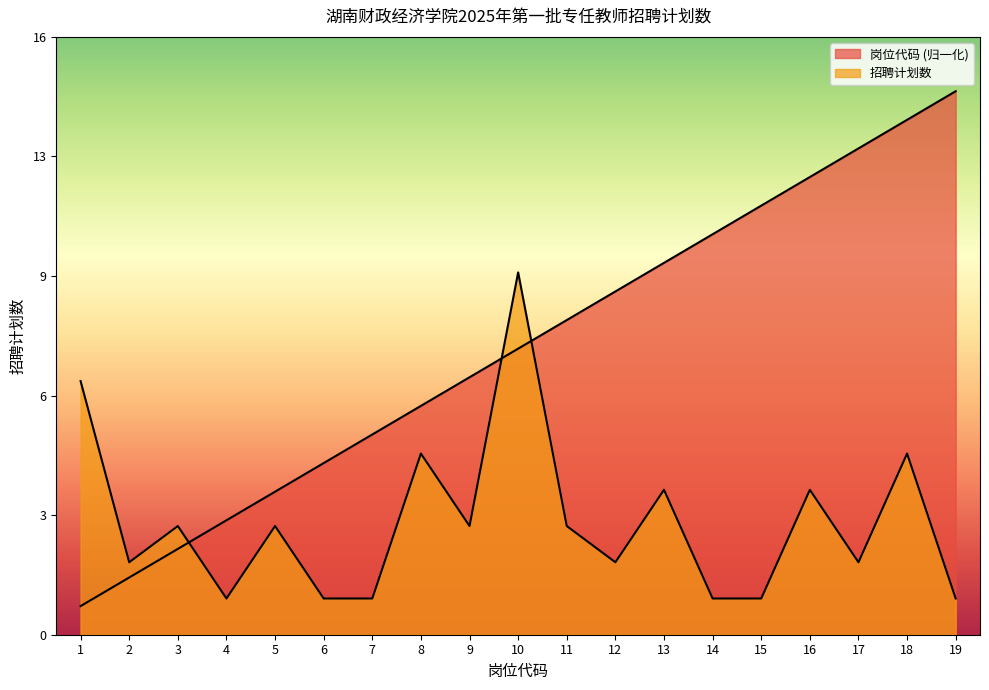

How many data points in 岗位代码 are less than 7?

8